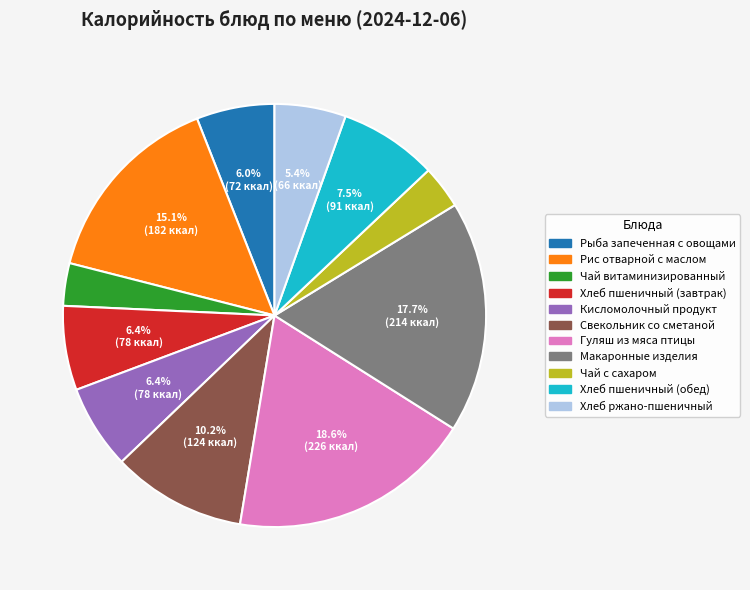

True or false: Чай с сахаром accounts for 13% of the total.

False